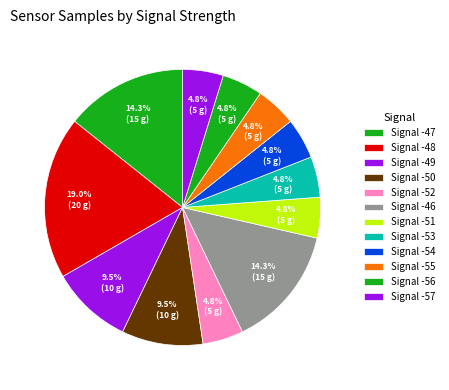

Count the number of slices in the pie.

12